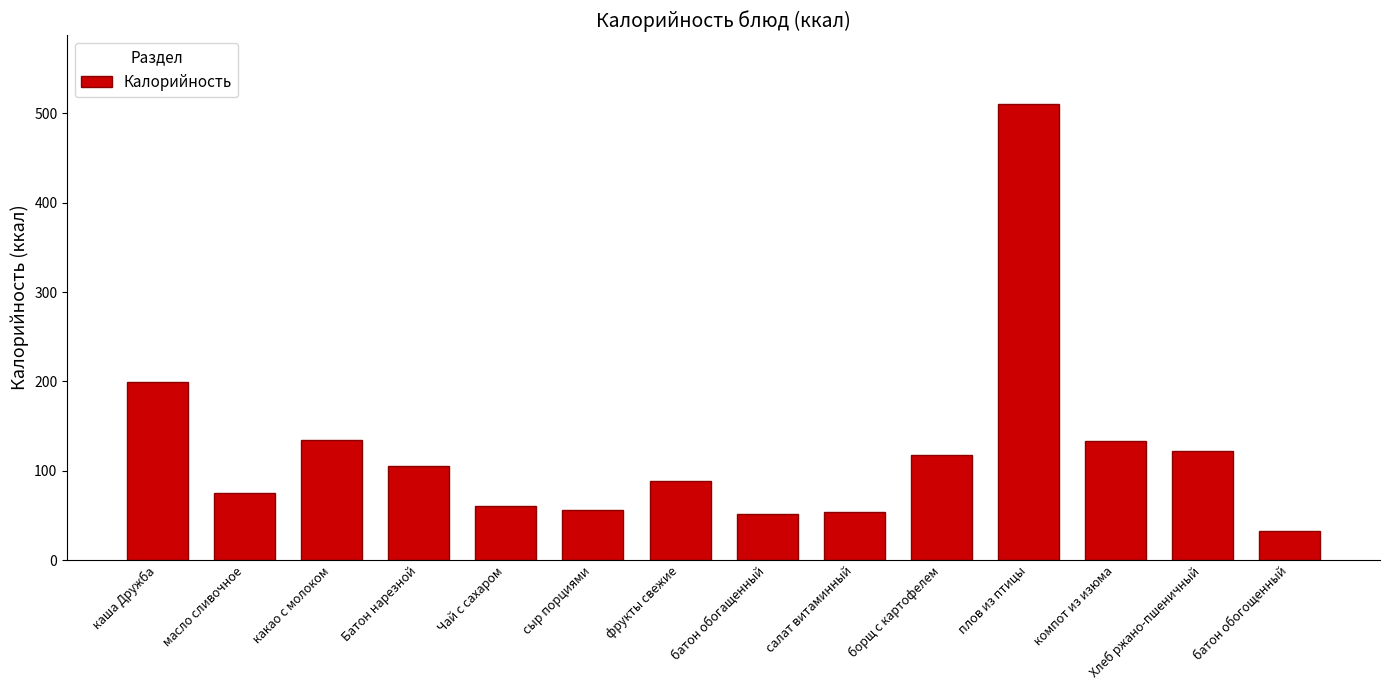

Is it true that the value at каша Дружба is 199.0?

True